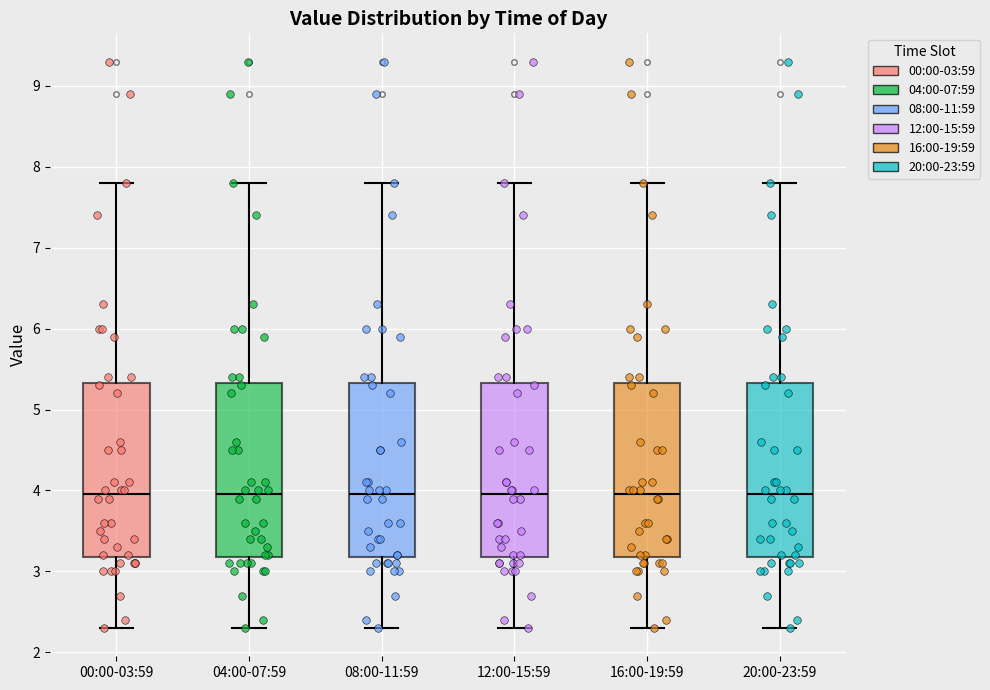

Reading left to right, transcribe this box plot: for each box, give where its median line is, the range the box spans, and where its two whiskers end, as read against the y-axis. The values are not printed on the chart, so give them approximately, as read against the axis.

00:00-03:59: median 4.0, box 3.2 to 5.3, whiskers 2.3 to 7.8
04:00-07:59: median 4.0, box 3.2 to 5.3, whiskers 2.3 to 7.8
08:00-11:59: median 4.0, box 3.2 to 5.3, whiskers 2.3 to 7.8
12:00-15:59: median 4.0, box 3.2 to 5.3, whiskers 2.3 to 7.8
16:00-19:59: median 4.0, box 3.2 to 5.3, whiskers 2.3 to 7.8
20:00-23:59: median 4.0, box 3.2 to 5.3, whiskers 2.3 to 7.8